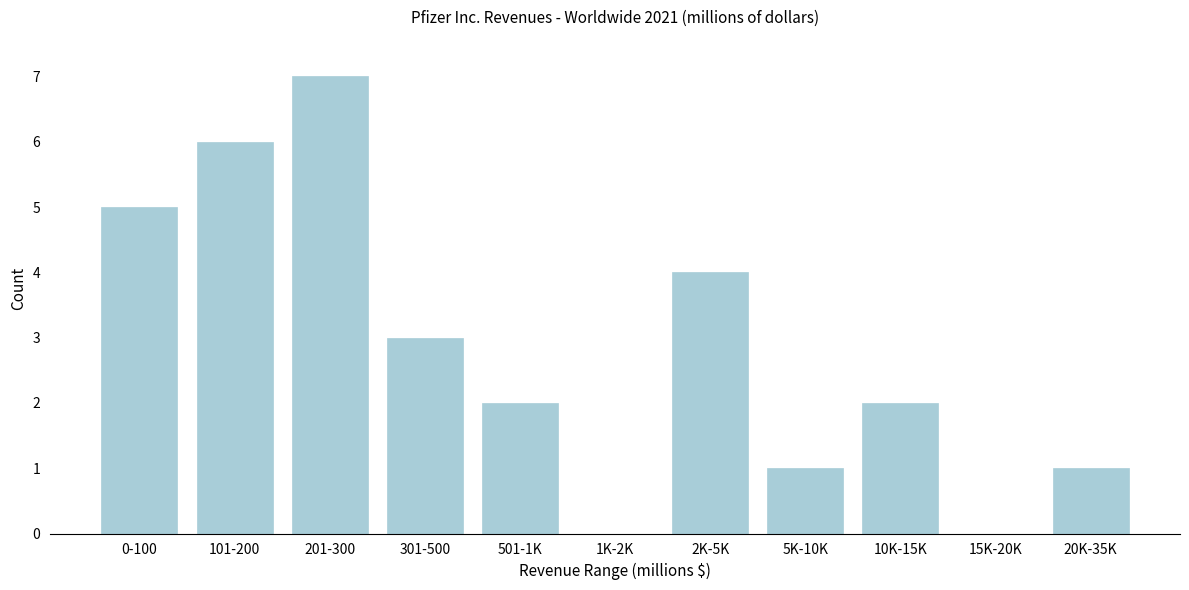

Reading left to right, what are all the values shown in this chart?

0-100=5	101-200=6	201-300=7	301-500=3	501-1K=2	1K-2K=0	2K-5K=4	5K-10K=1	10K-15K=2	15K-20K=0	20K-35K=1